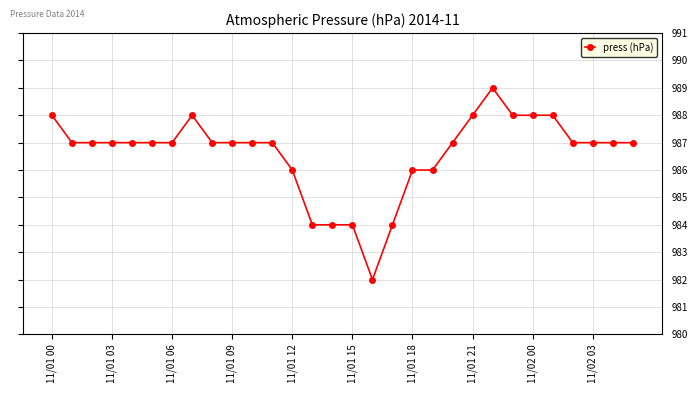

Reading left to right, extract all data points from this chart.

988	987	987	987	987	987	987	988	987	987	987	987	986	984	984	984	982	984	986	986	987	988	989	988	988	988	987	987	987	987